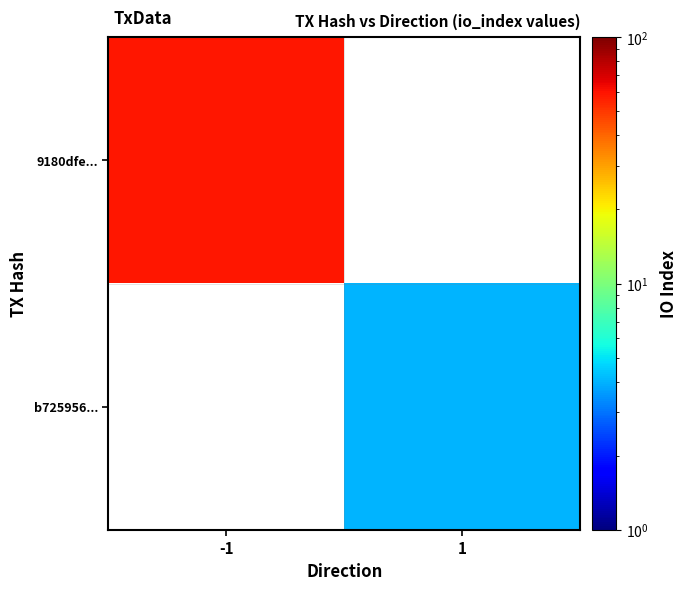

Which label corresponds to the smallest value in the chart?

1